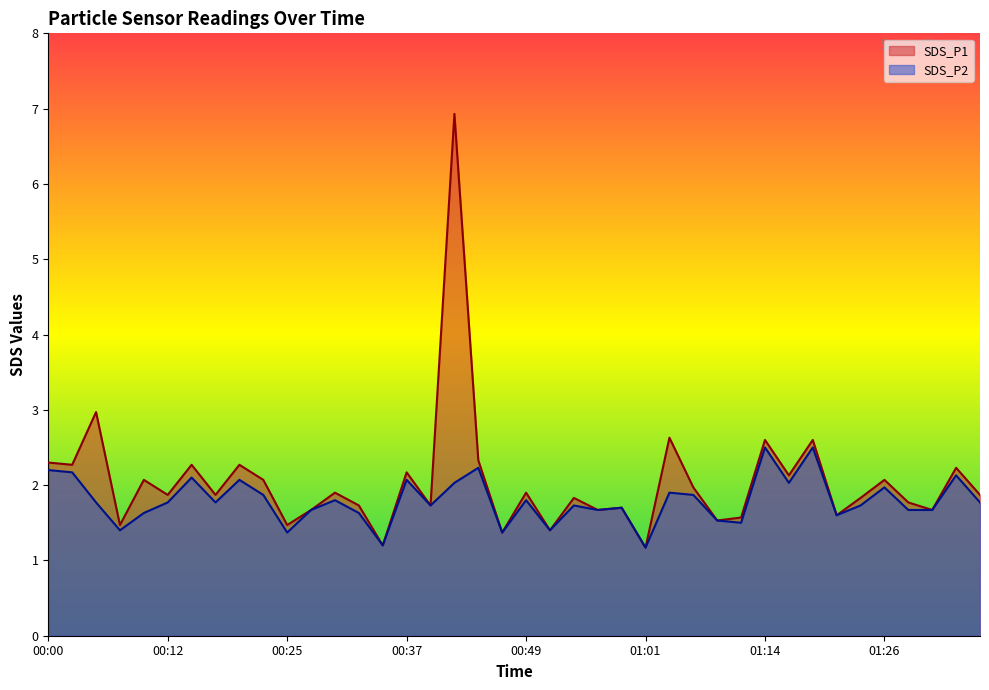

How many interior local valleys does the SDS_P1 series have?

15